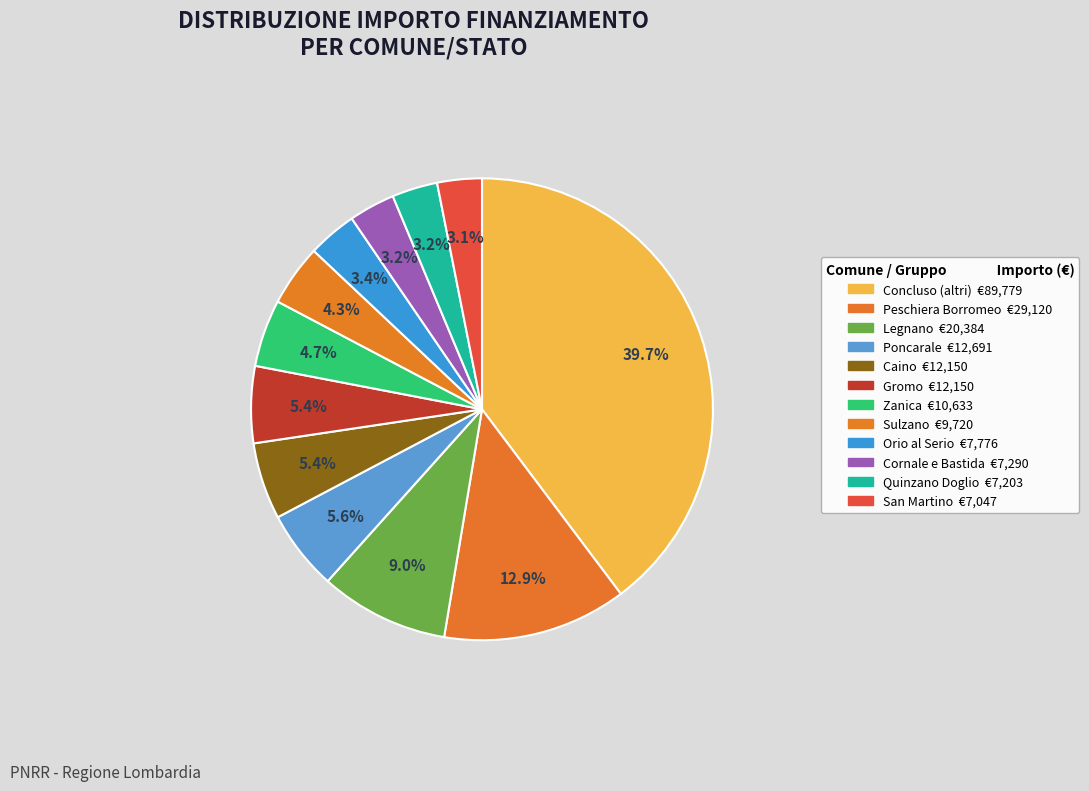

Which category has the smallest portion of the pie?

San Martino